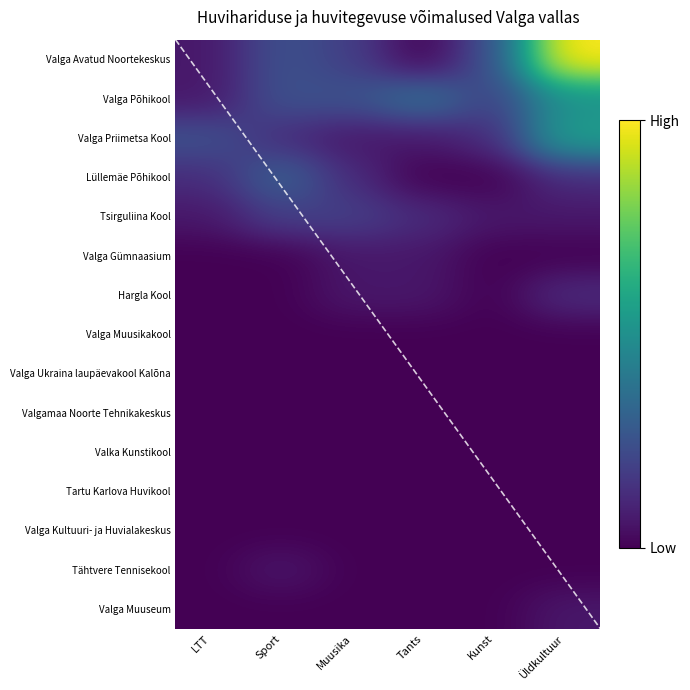

Which series has the largest range (max minus min)?

Valga Avatud Noortekeskus